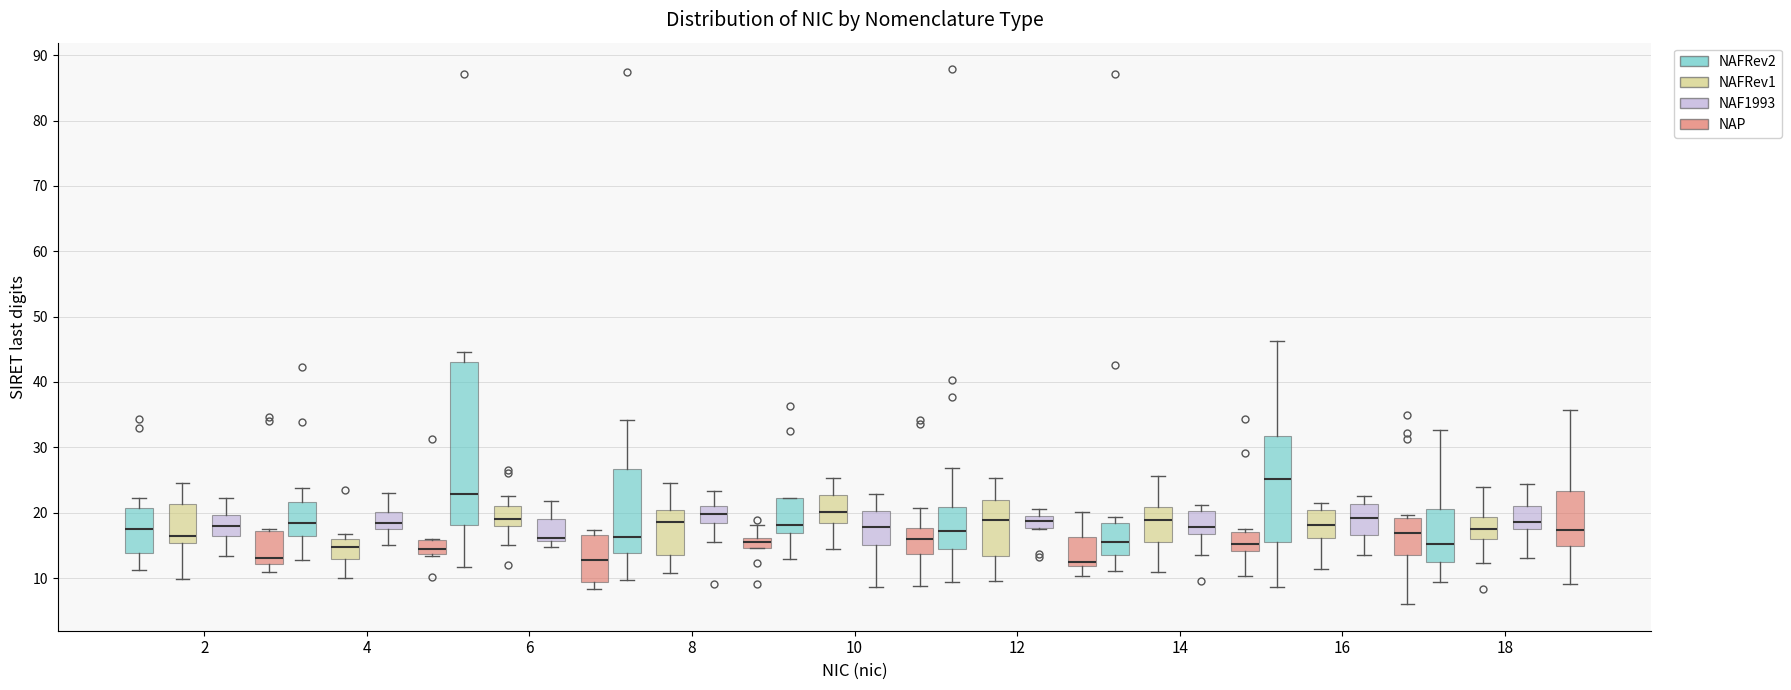

Comparing the boxes themselves (not the whiskers), which one is the tallest?

6 (NAFRev2)